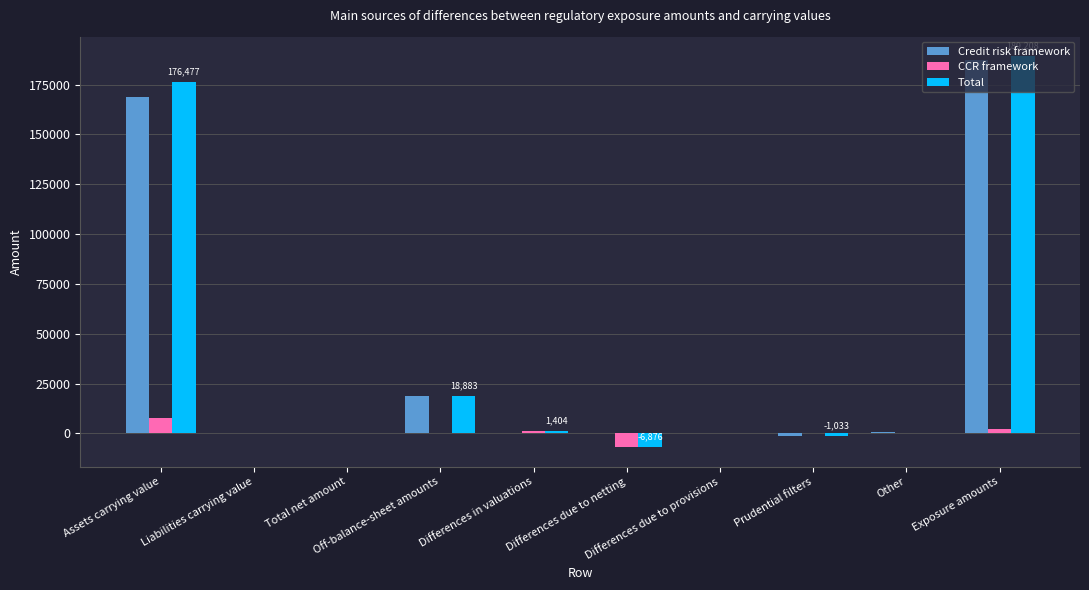

True or false: Total has a value of 18883 at Off-balance-sheet amounts.

True